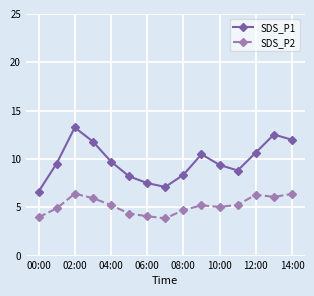

What is the value of the SDS_P1 point at the 2nd from the left?

9.5